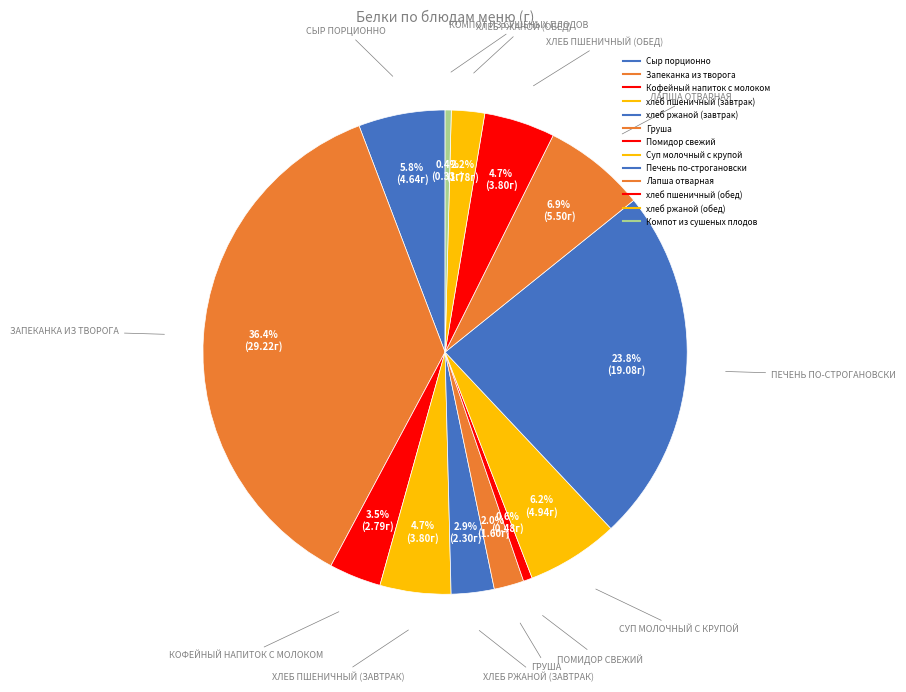

How many slices are in this pie chart?

13